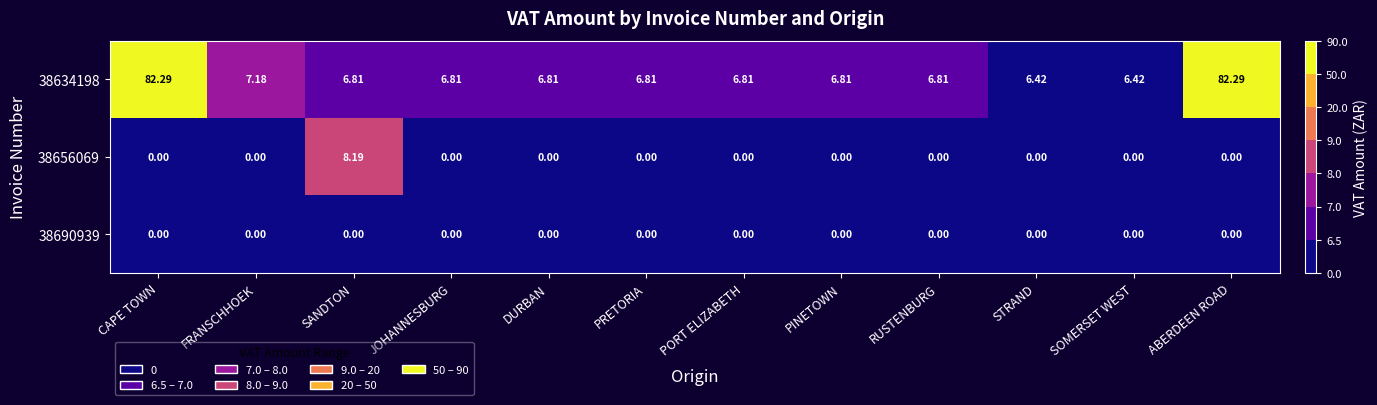

What is the total value across all series at PINETOWN?

6.8